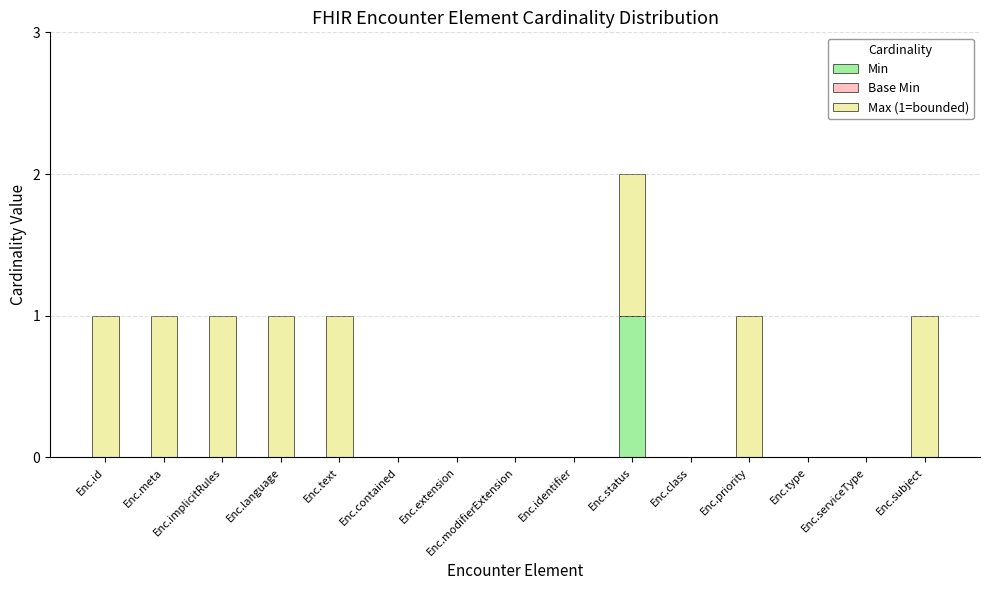

At which label does Min reach its peak?

Enc.status